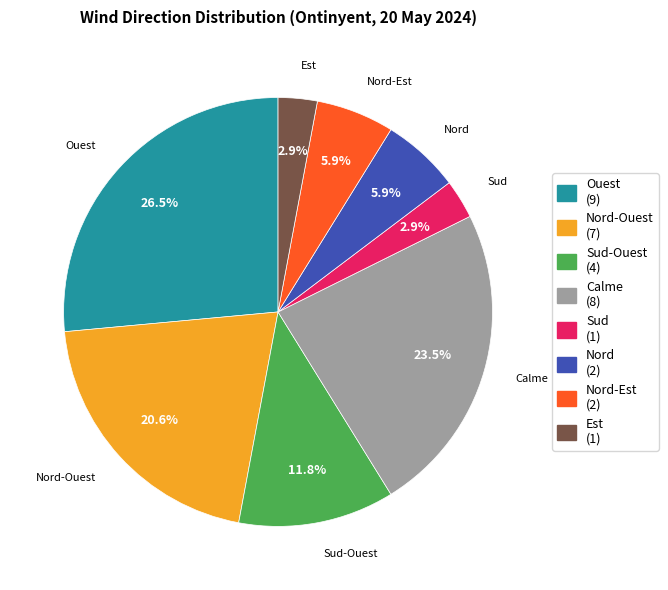

Does any single category account for the majority?

No